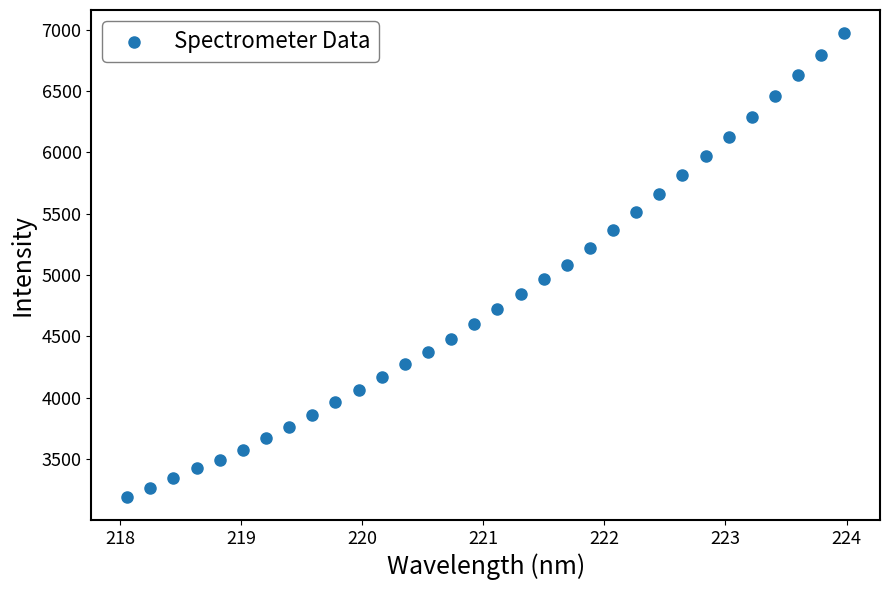

What is the range of Y values (max minus min)?

3783.4